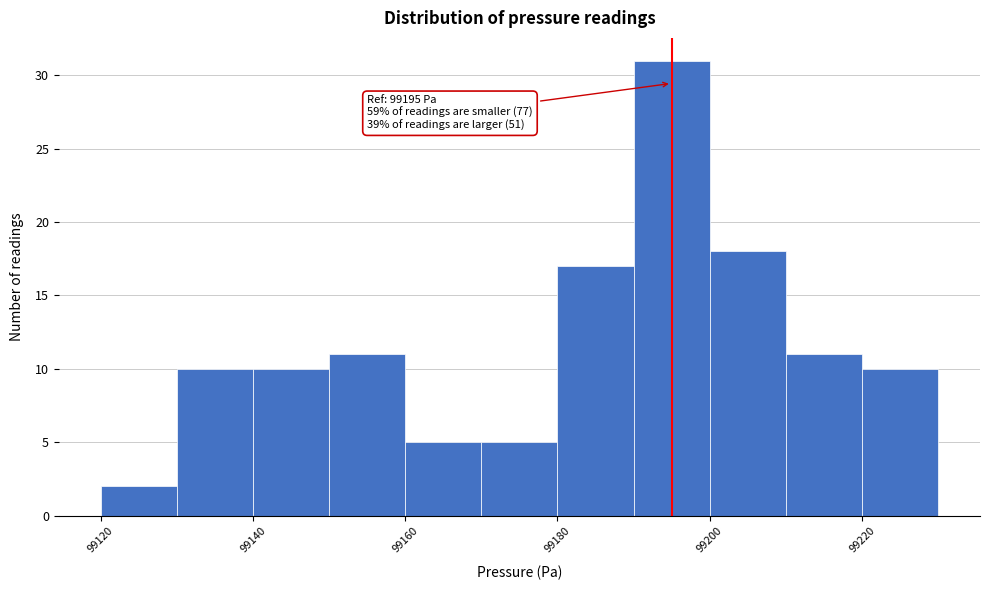

Over which range of the x-axis is the bar tallest?

99190 to 99200